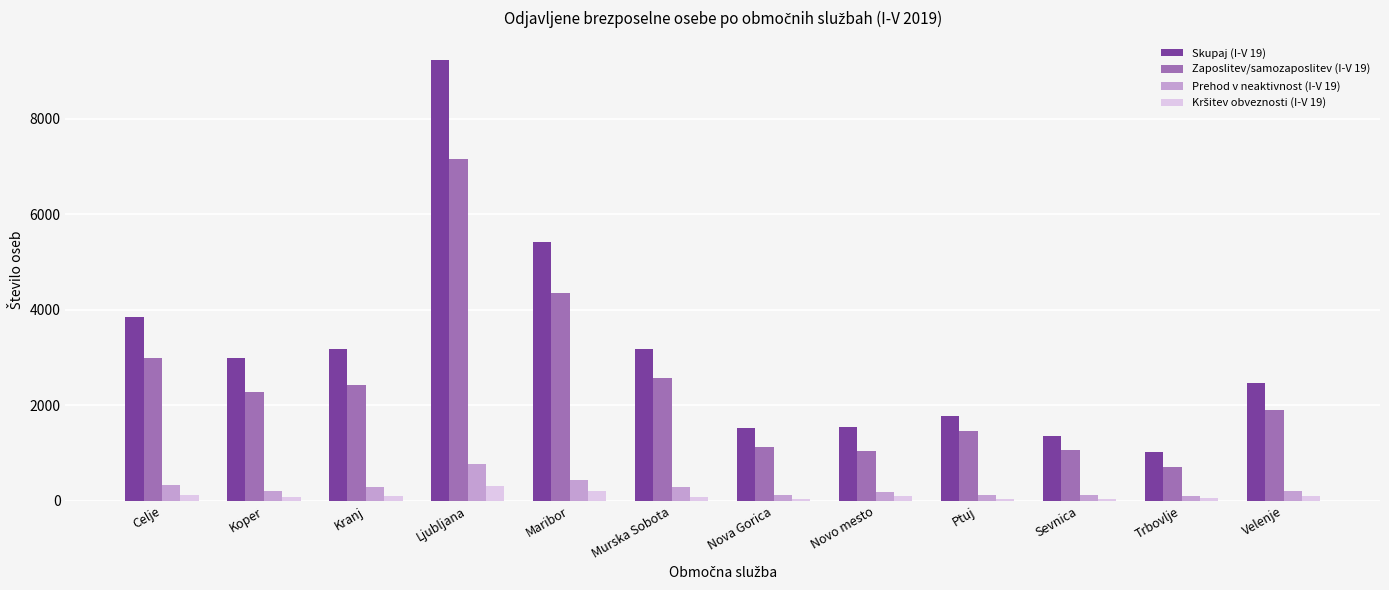

Is the value of Prehod v neaktivnost (I-V 19) at Nova Gorica greater than the value of Skupaj (I-V 19) at Celje?

No